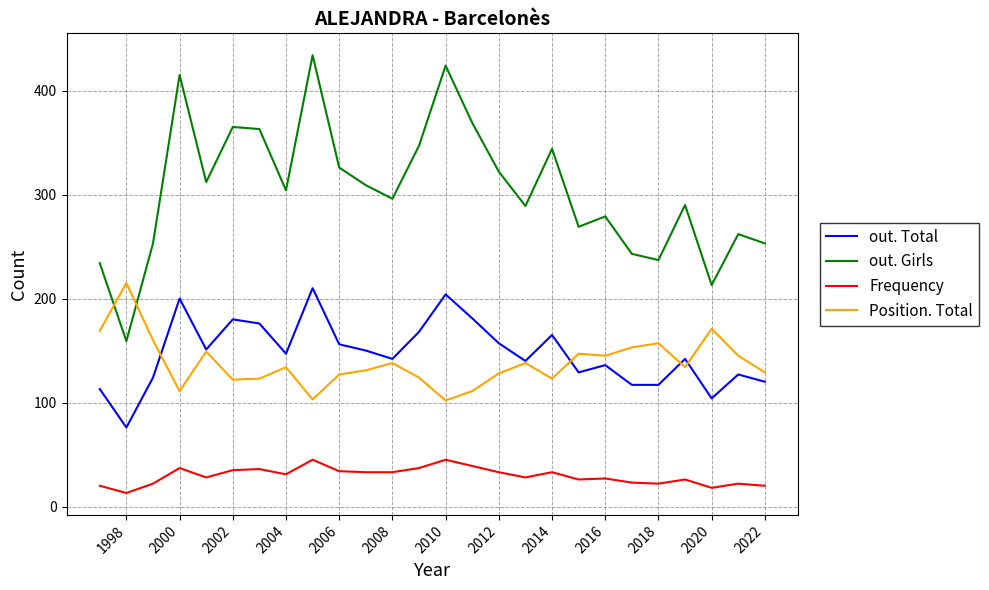

Rank the series by their maximum value, from lowest to highest.

Frequency, out. Total, Position. Total, out. Girls